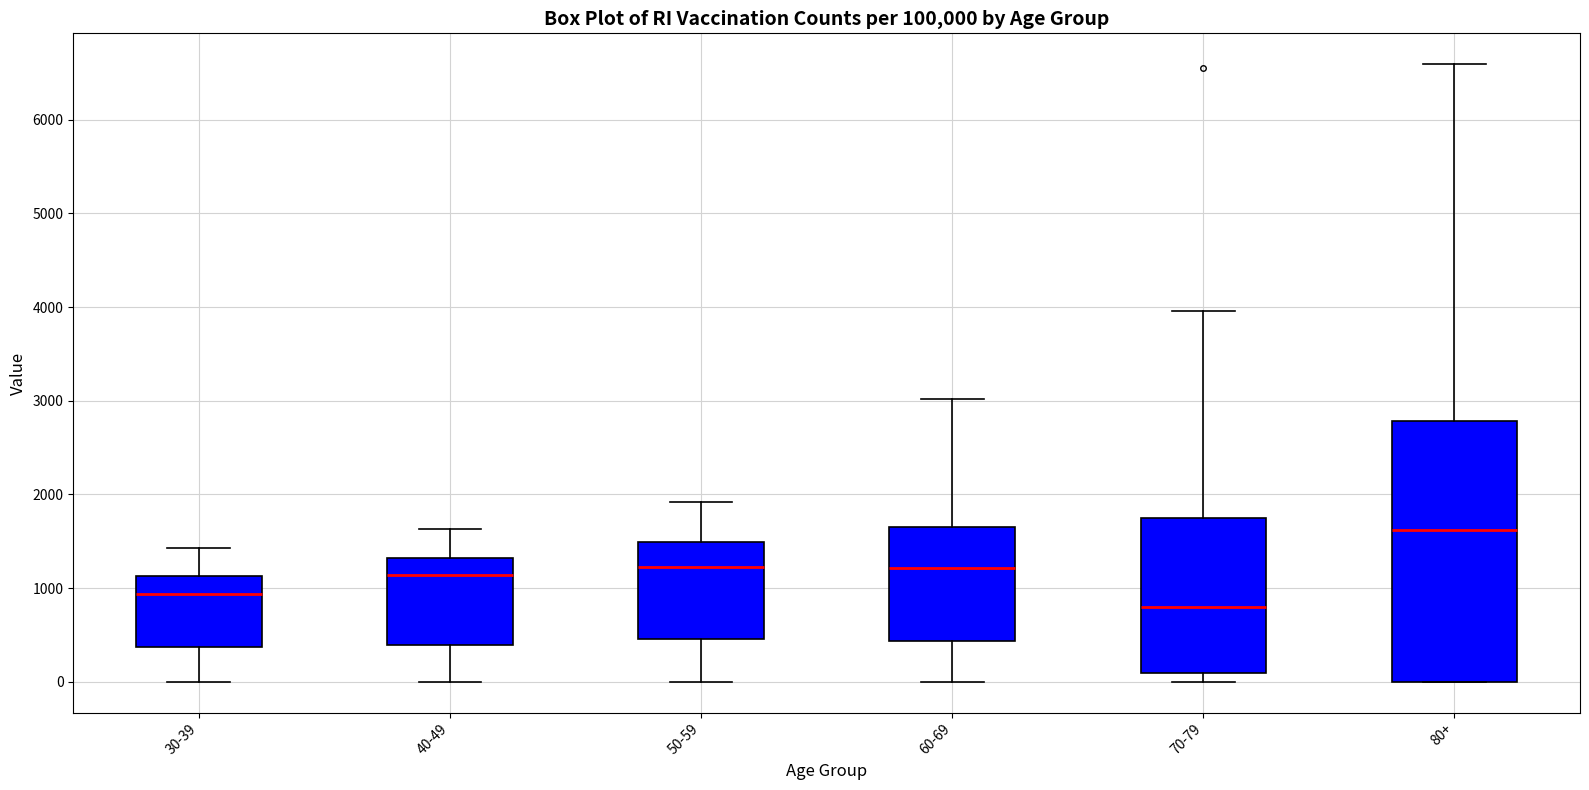

Comparing the boxes themselves (not the whiskers), which one is the tallest?

80+